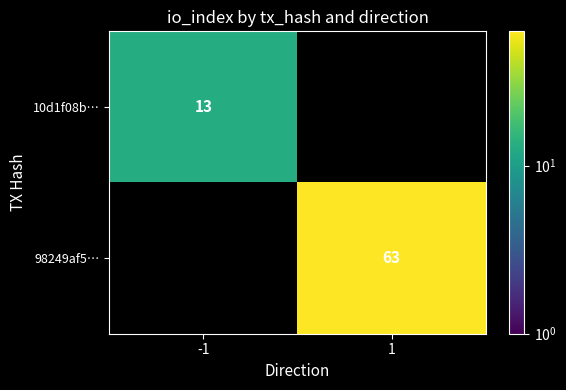

The 10d1f08b… series shows 4 at -1. True or false?

False